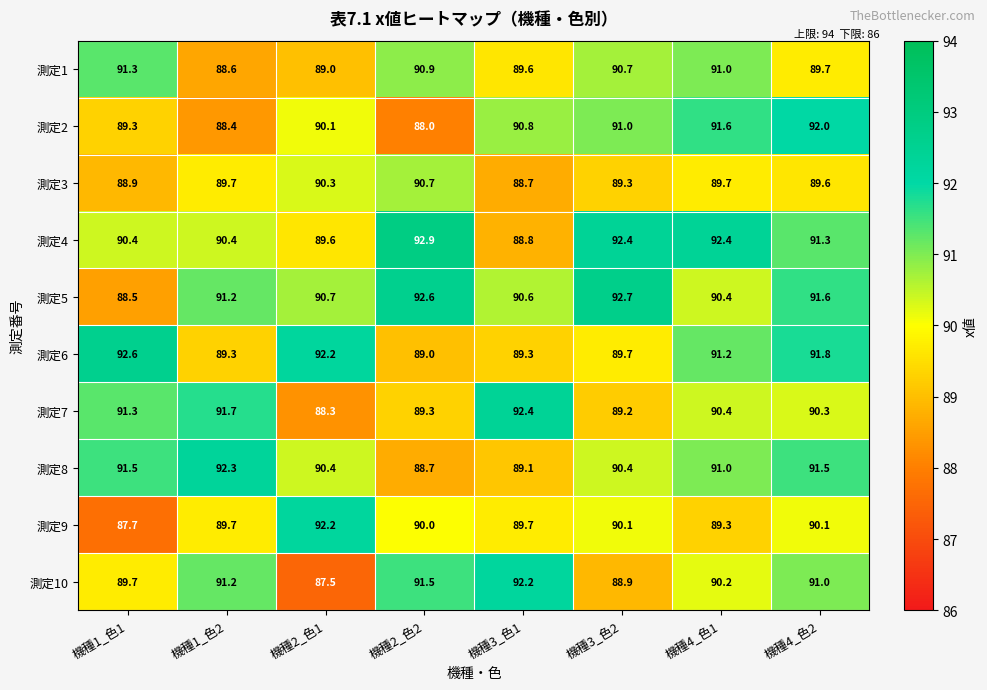

At how many categories does at least one series exceed 87?

8